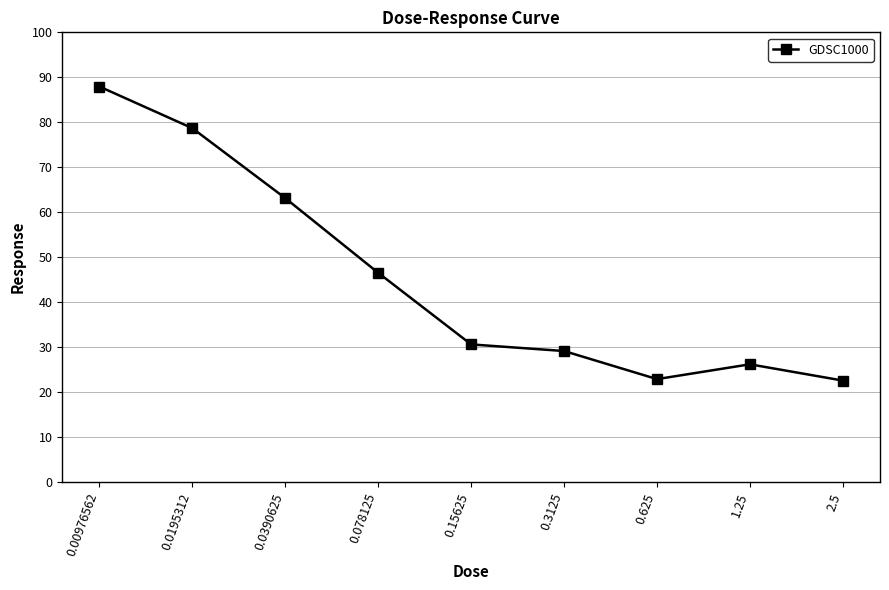

What is the change in value from 0.0195312 to 0.0390625?

-15.6